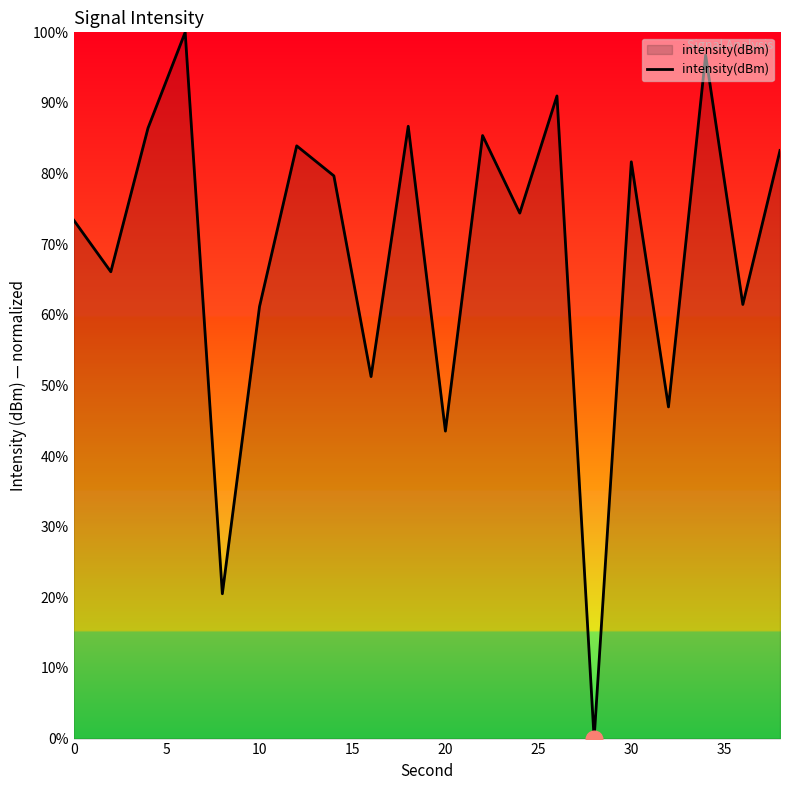

What is the maximum value shown in the chart?

100.0